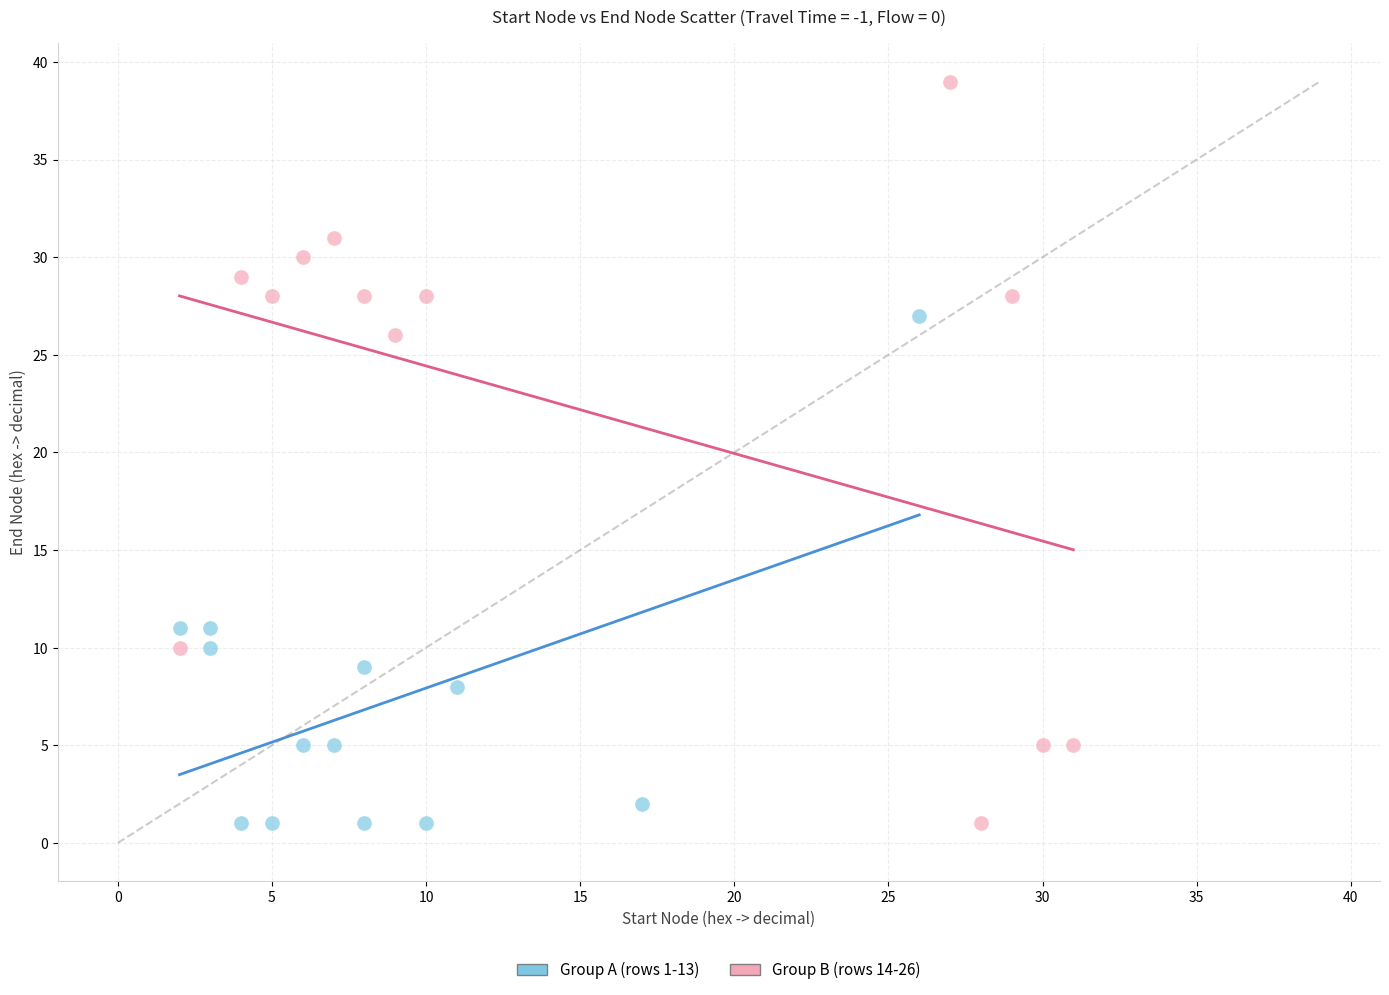

Which series reaches the maximum Y coordinate?

Group B (rows 14-26)